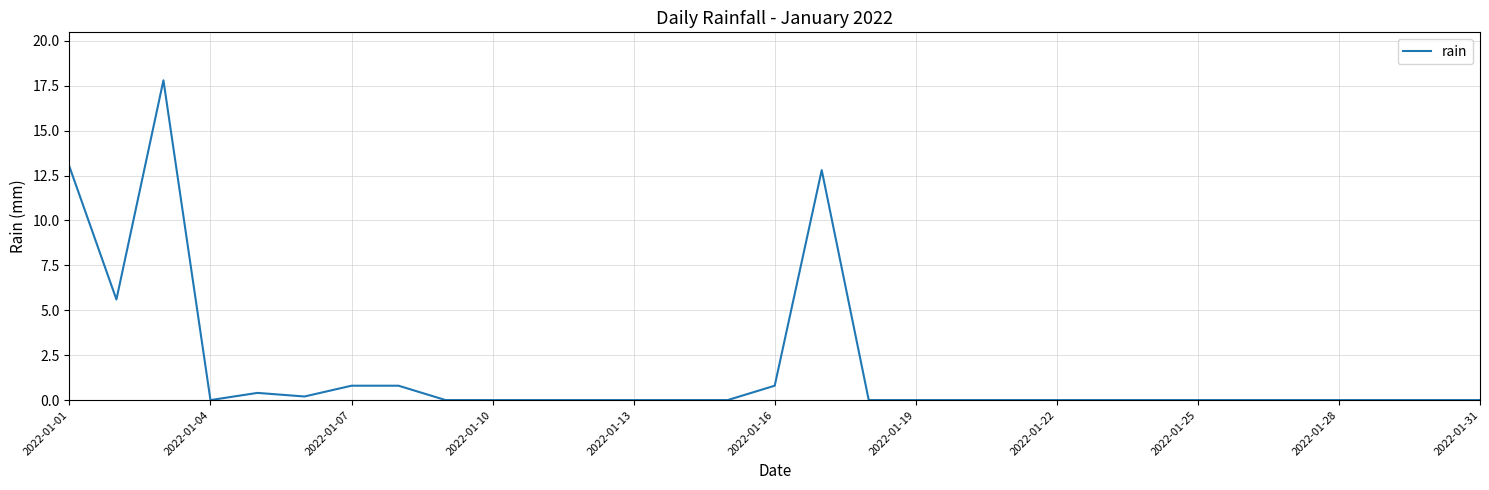

What is the sum of all values?

52.2